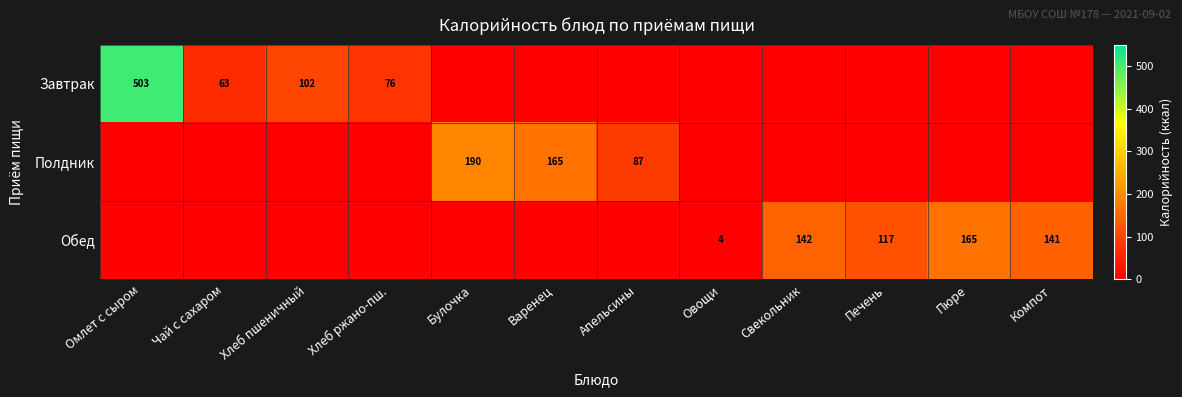

Which has a higher value, Апельсины or Хлеб ржано-пш.?

Хлеб ржано-пш.